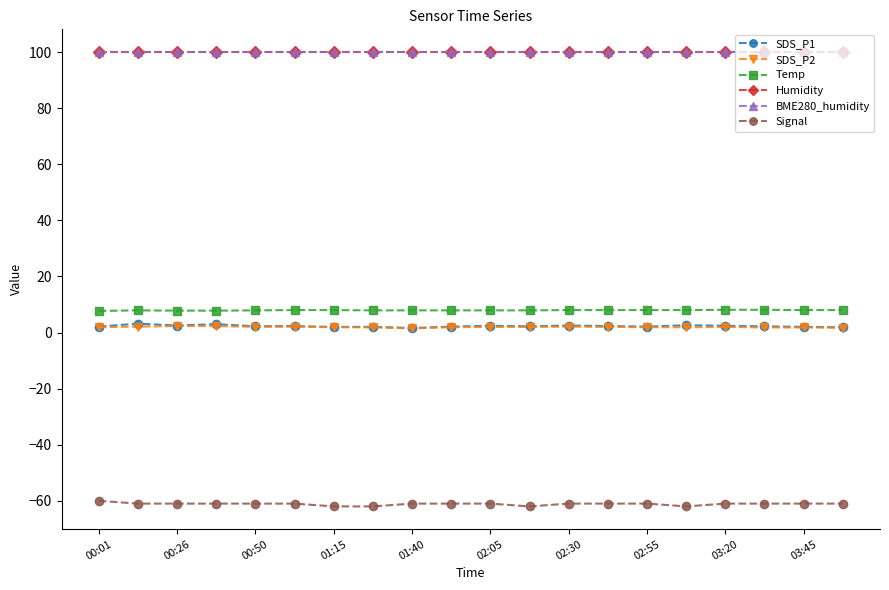

True or false: Temp and Humidity intersect in this chart.

False